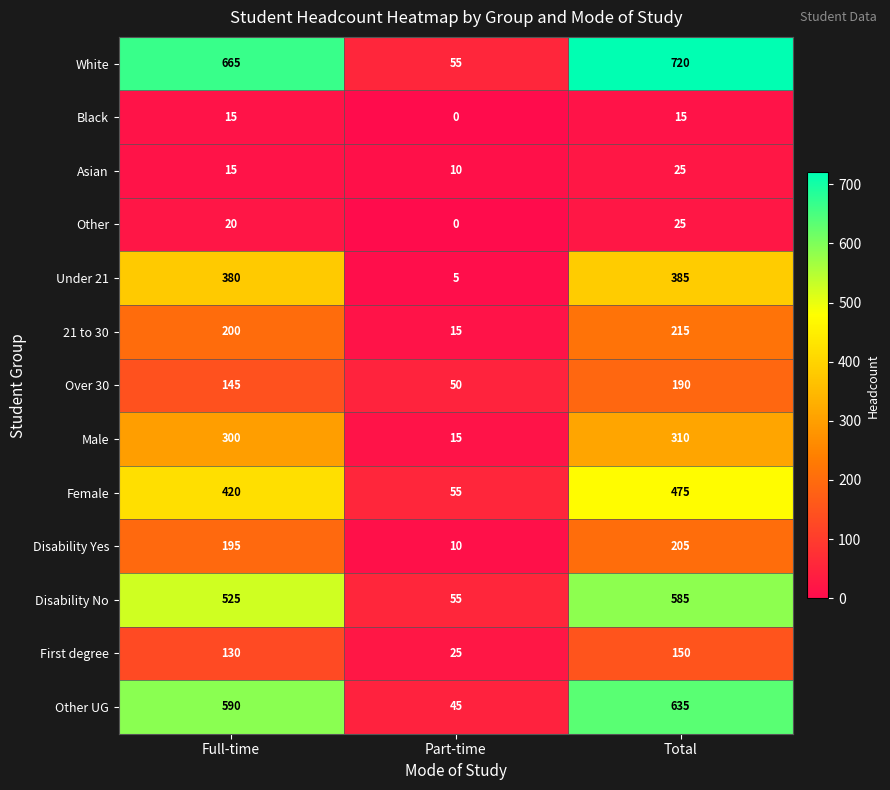

Which series changed the most between Part-time and Total?

White